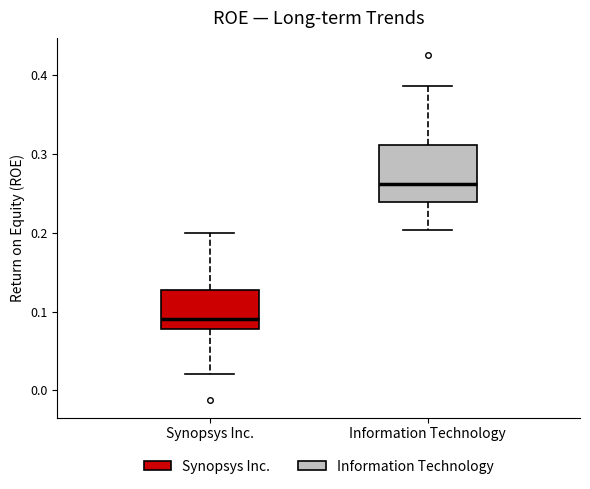

Which box's median line is the lowest?

Synopsys Inc.